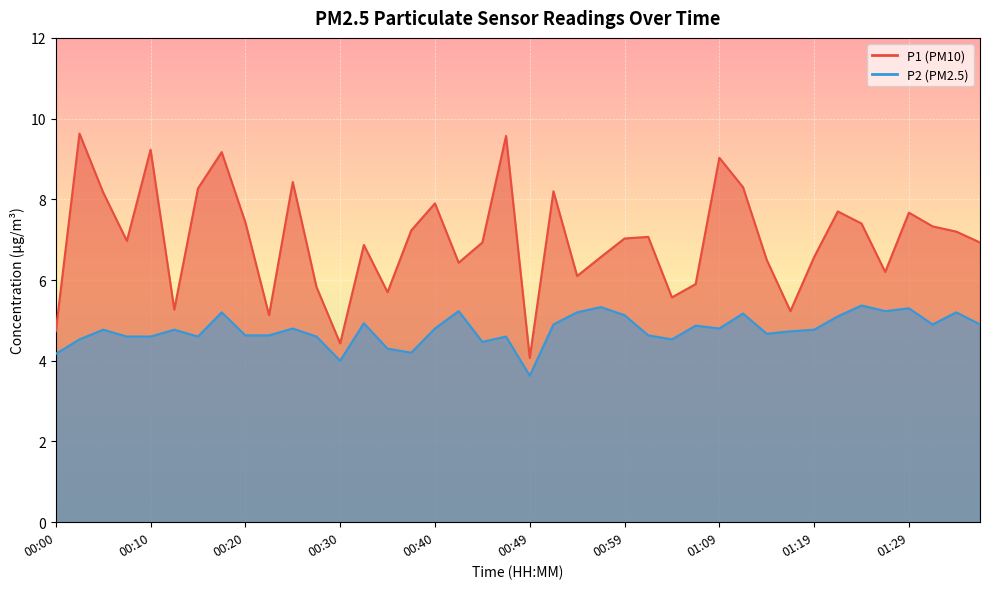

The value of P1 at 00:20 is 3.6. True or false?

False